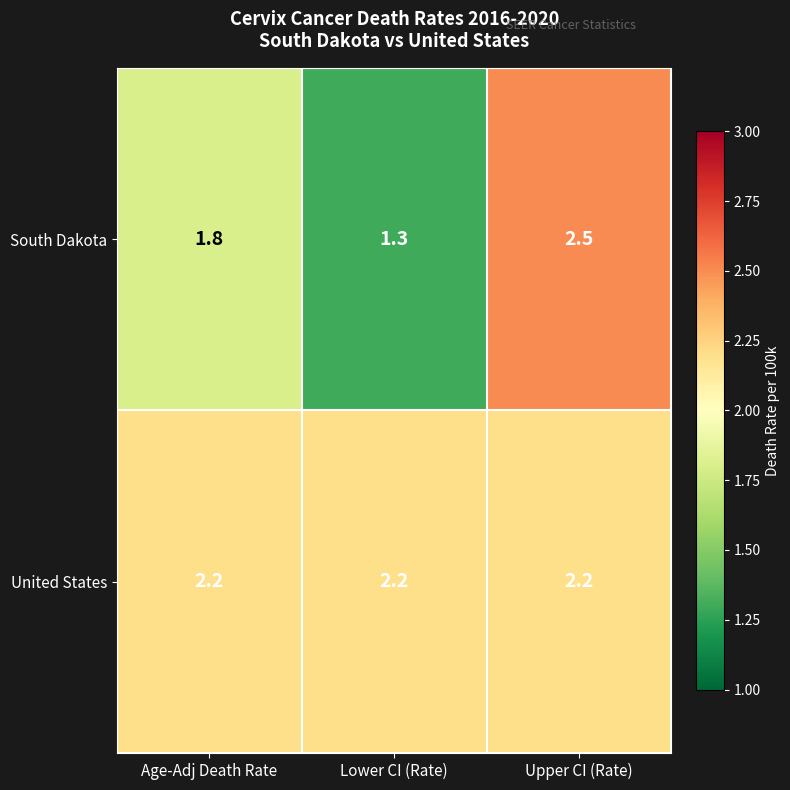

What is the difference between the maximum and second lowest values in the South Dakota series?

0.7